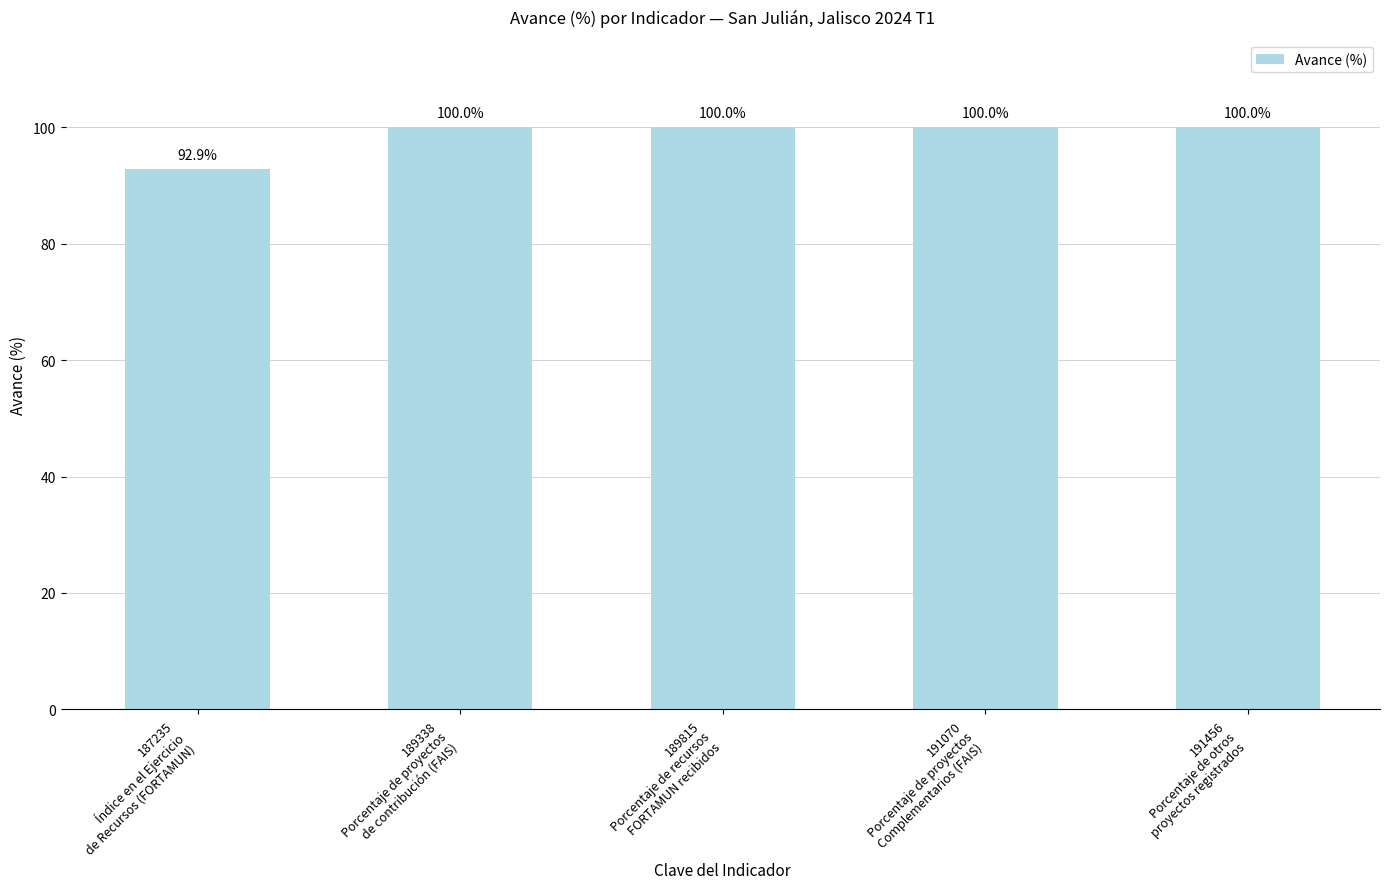

Which label corresponds to the smallest value in the chart?

187235
Índice en el Ejercicio
de Recursos (FORTAMUN)